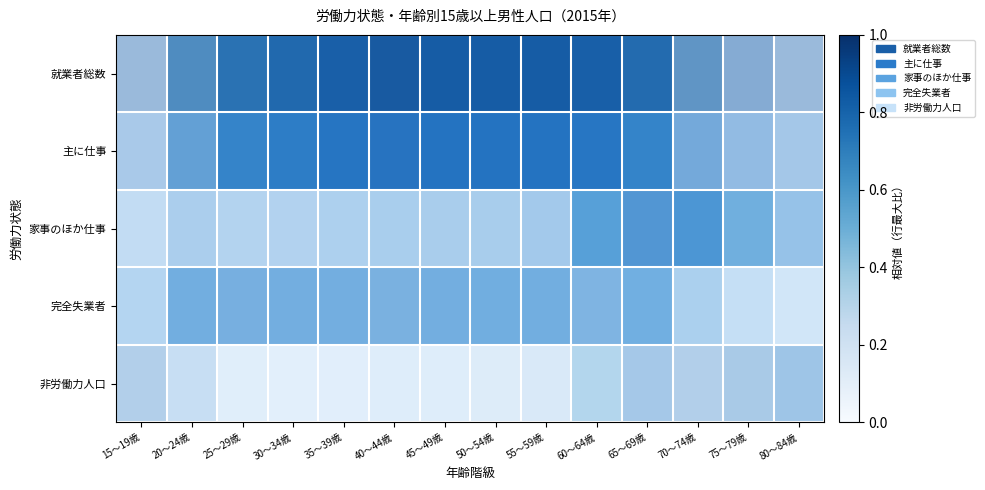

At which category is the sum across all series the highest?

65～69歳